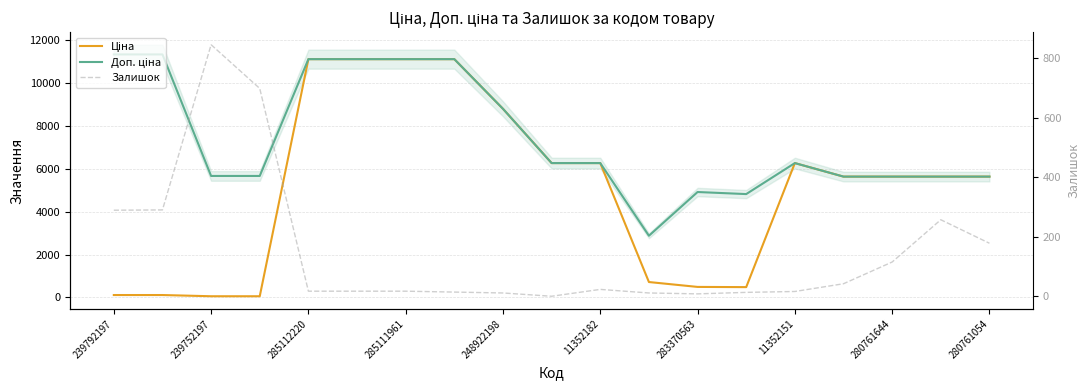

Reading left to right, transcribe all the data shown in this chart.

Ціна: 113.3	113.3	56.7	56.7	11113.6	11113.6	11113.6	11113.6	8797.6	6266.7	6266.7	719.6	491.7	482.1	6266.7	5636.0	5636.0	5636.0	5636.0
Доп. ціна: 11334.0	11334.0	5667.0	5667.0	11113.6	11113.6	11113.6	11113.6	8797.6	6266.7	6266.7	2878.5	4917.4	4821.4	6266.7	5636.0	5636.0	5636.0	5636.0
Залишок: 289.0	290.0	845.0	698.0	17.0	17.0	17.0	14.0	11.0	0.0	23.0	11.0	8.0	13.0	16.0	42.0	115.0	257.0	178.0